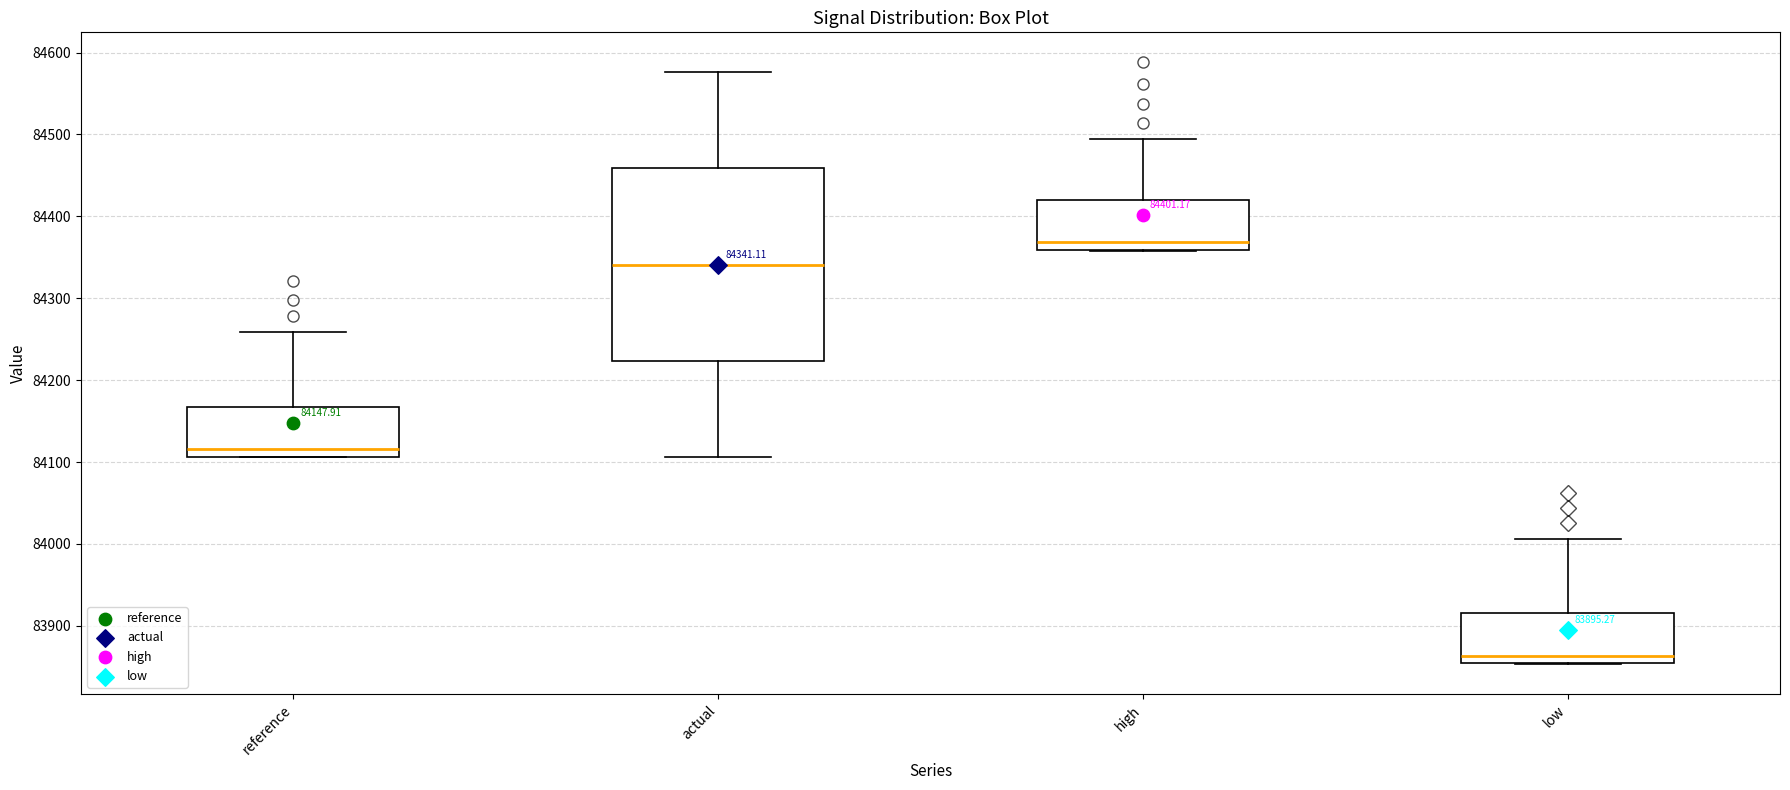

Comparing the boxes themselves (not the whiskers), which one is the tallest?

actual